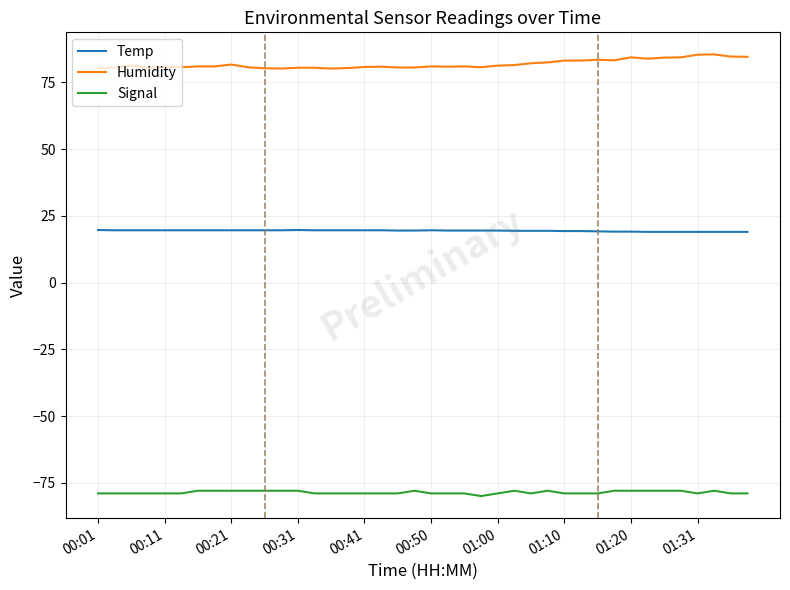

Which series has the largest total across all categories?

Humidity